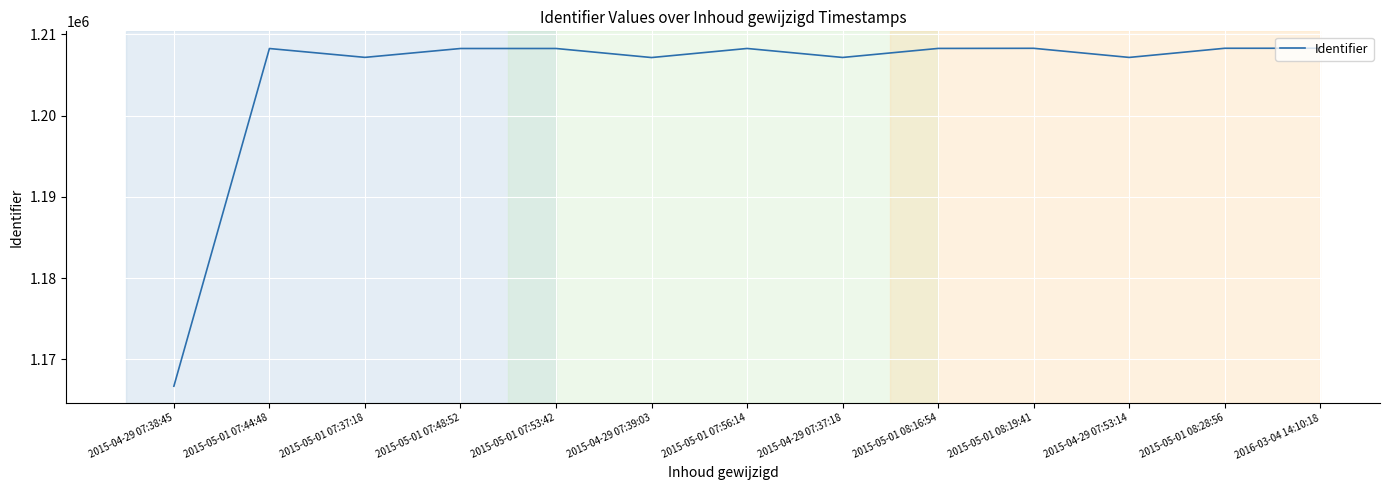

What is the minimum value shown in the chart?

1166700